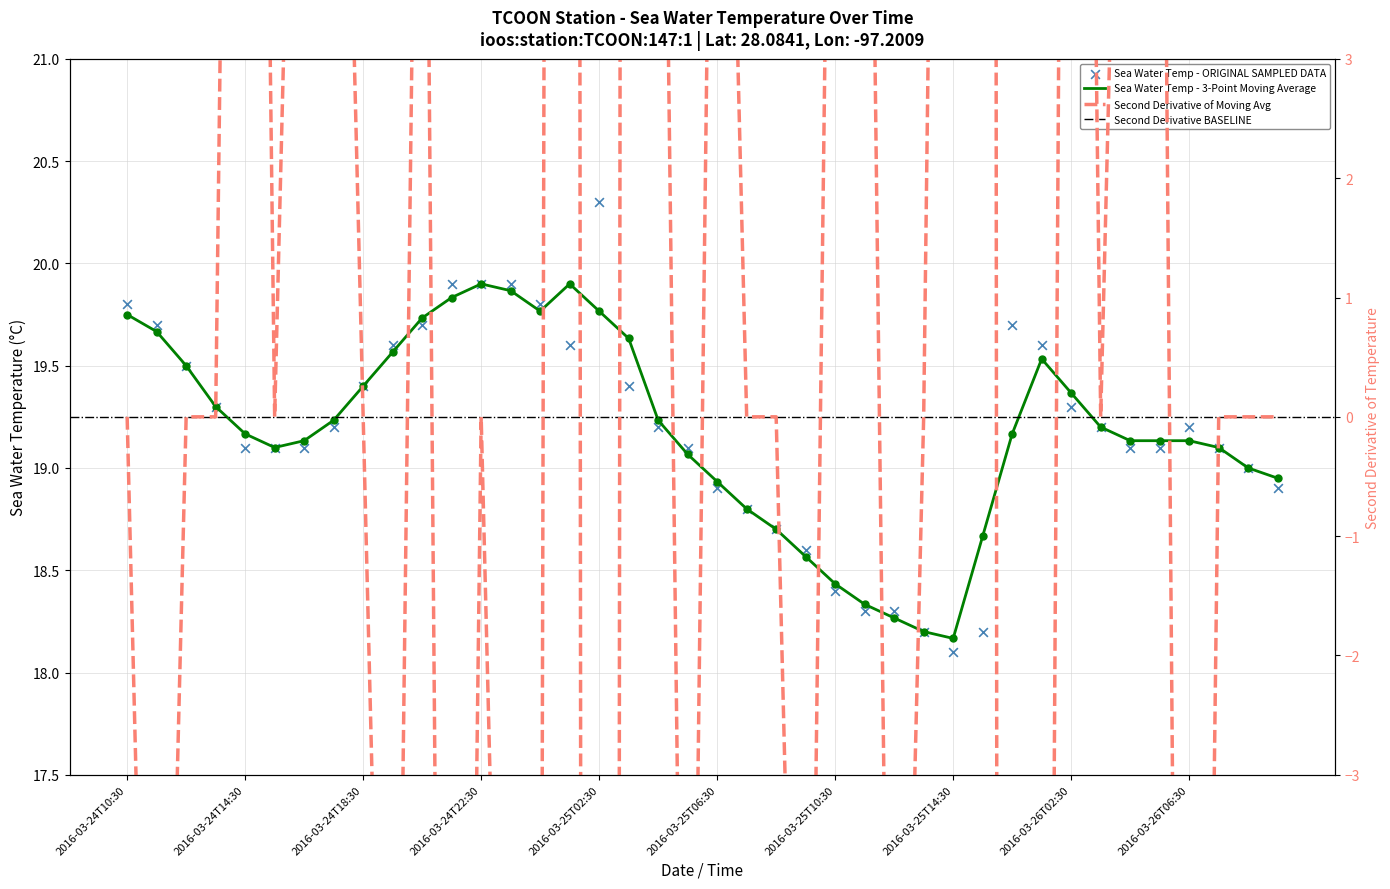

What is the change in value from 2016-03-24T11:30 to 2016-03-24T12:30?

-0.2